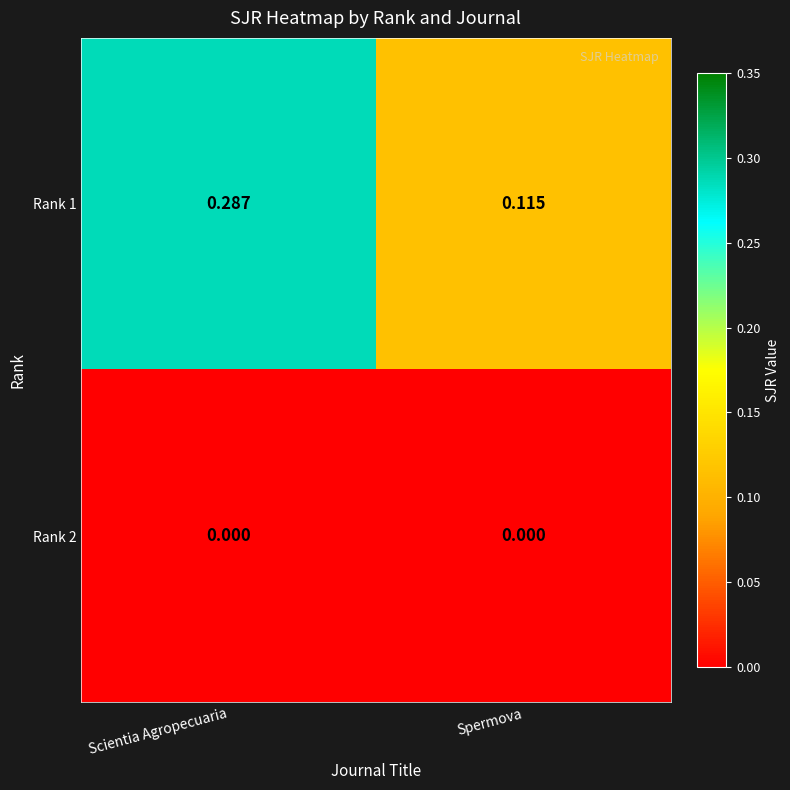

List the labels in order of Rank 1 value, largest first.

Scientia Agropecuaria, Spermova